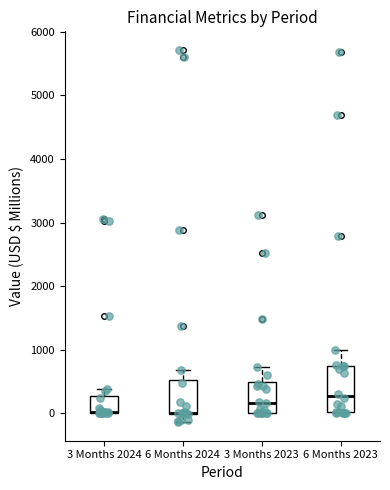

Where does the upper whisker of the box for 3 Months 2024 end on the y-axis? The values are not printed on the chart, so give them approximately, as read against the axis.

400